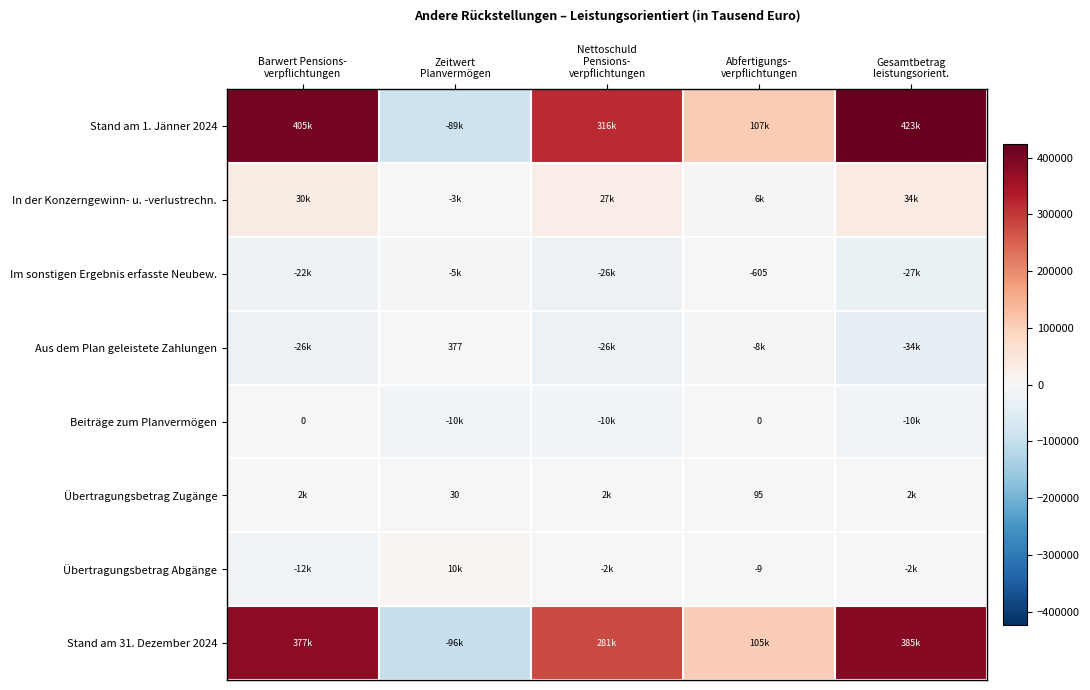

At which label is Übertragungsbetrag Abgänge closest to -924?

Abfertigungs- verpflichtungen